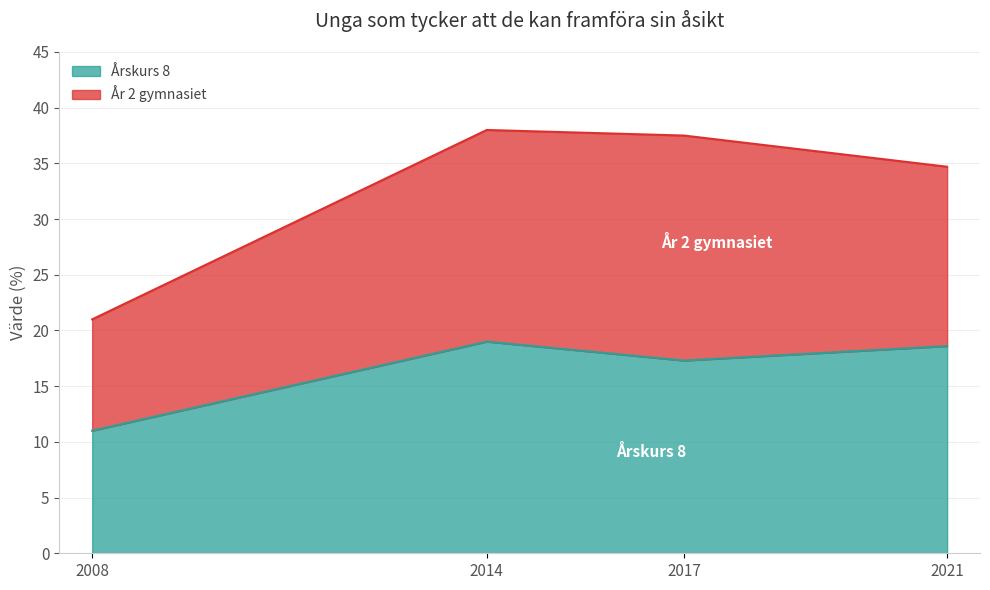

What is the maximum value shown in the chart?

19.0